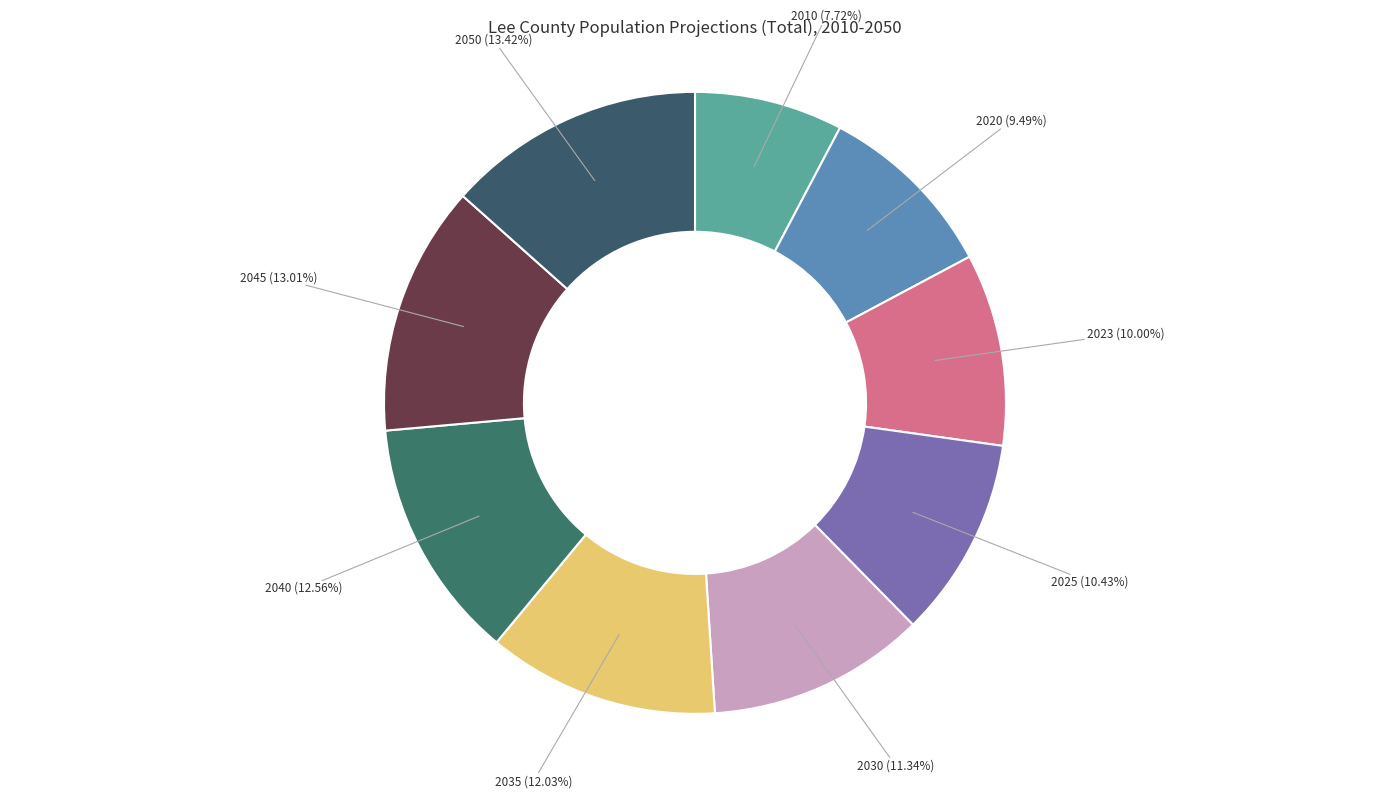

Which has a higher value, 2023 or 2030?

2030